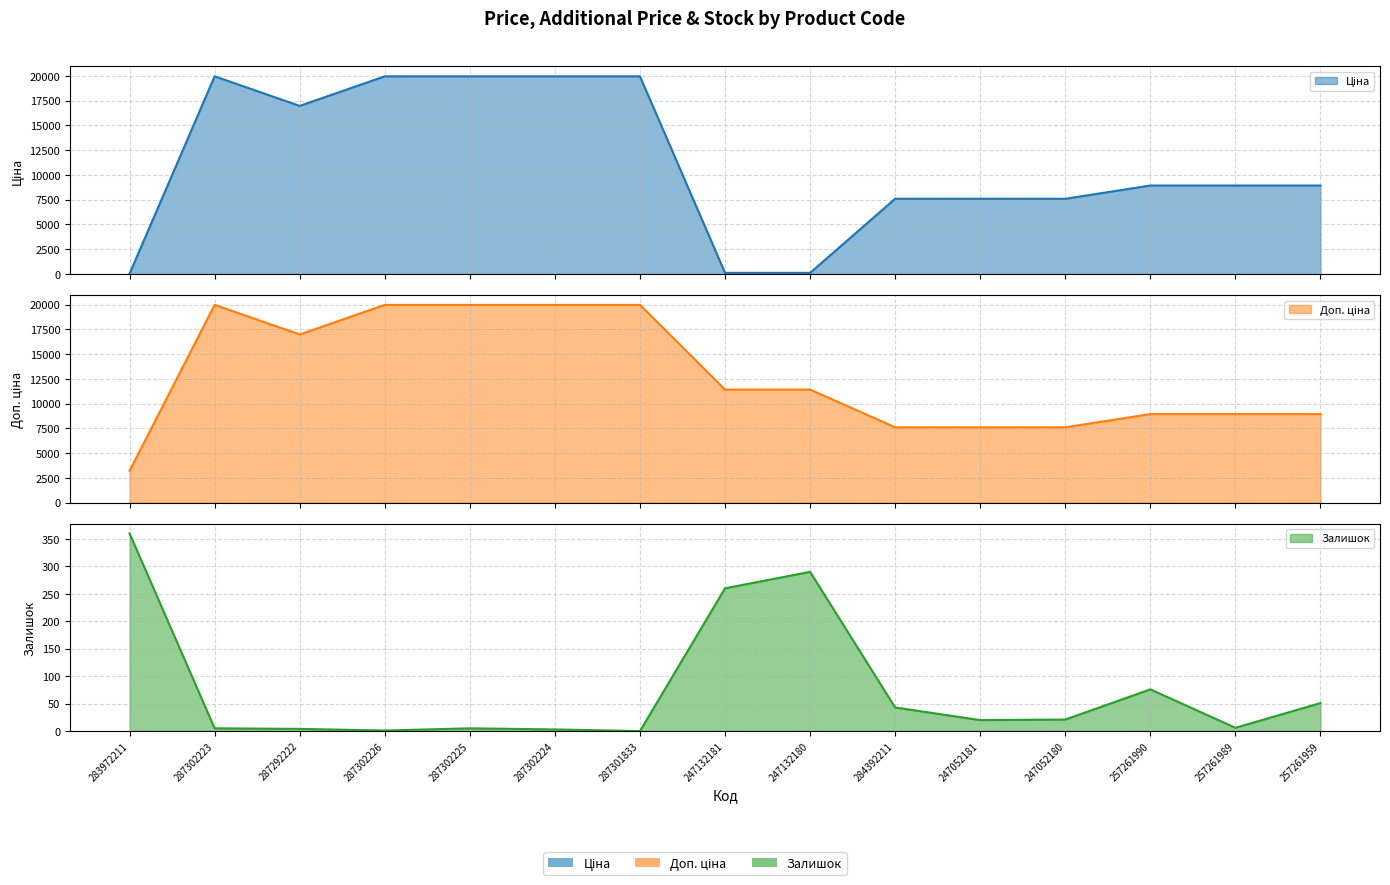

What position from the left is 257261959?

15